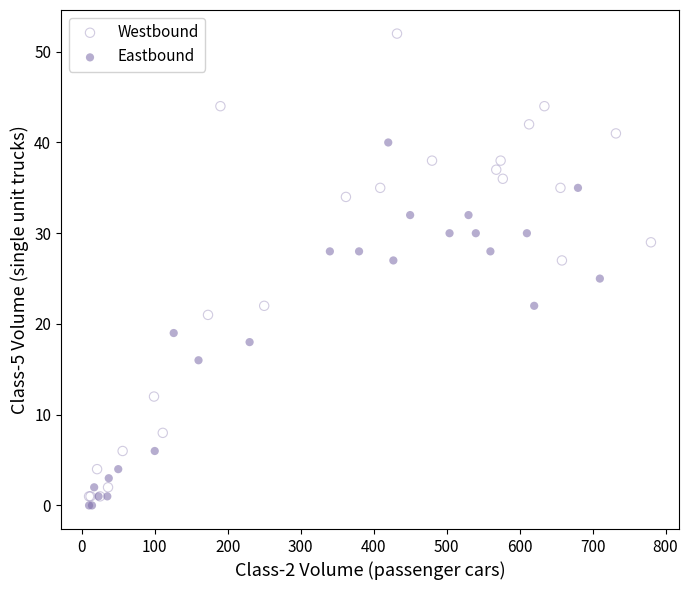

Which series has the widest spread of Y values?

Westbound